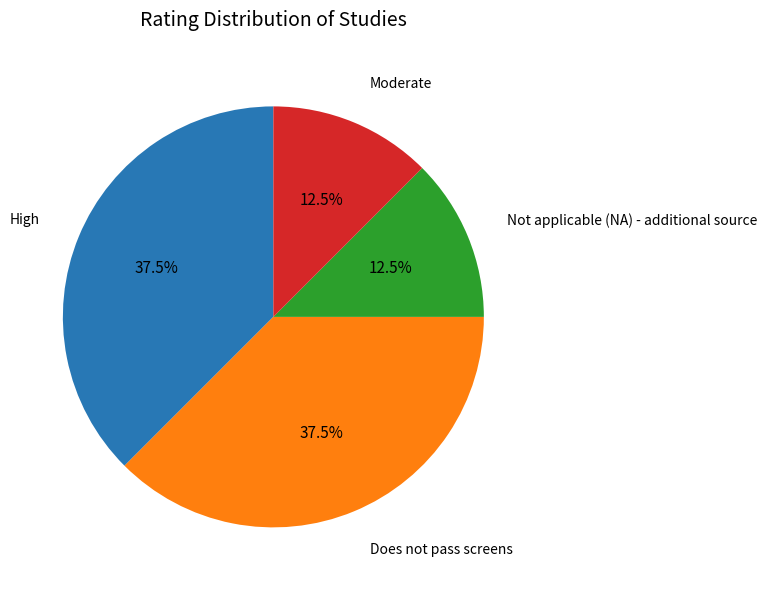

Is there a majority slice in this chart?

No